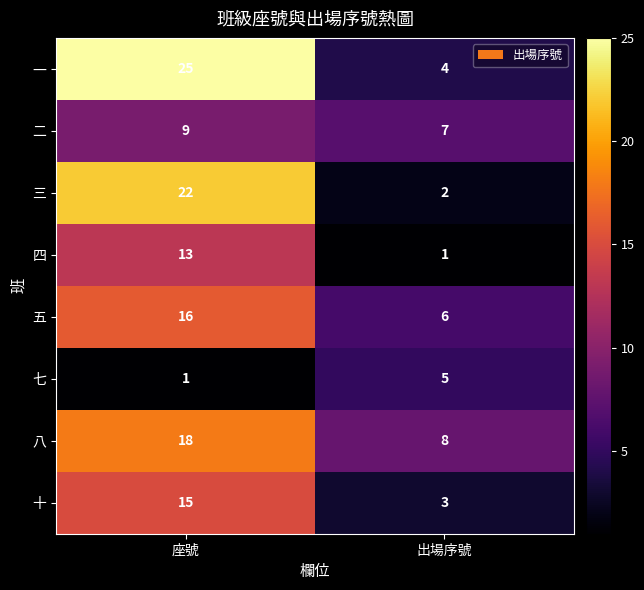

How many data points in 十 are less than 15?

1